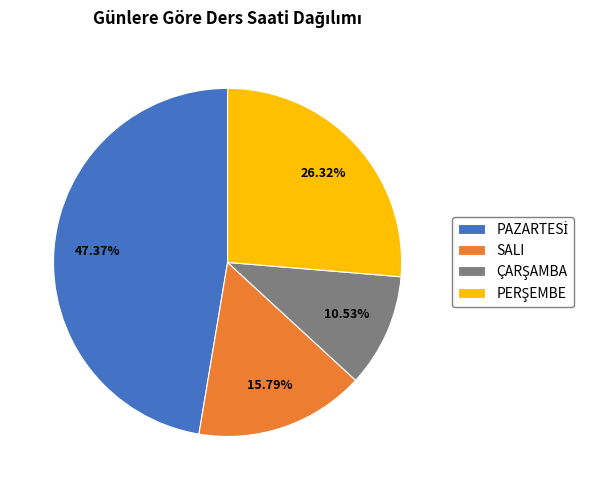

Does SALI represent more than half of the total?

No